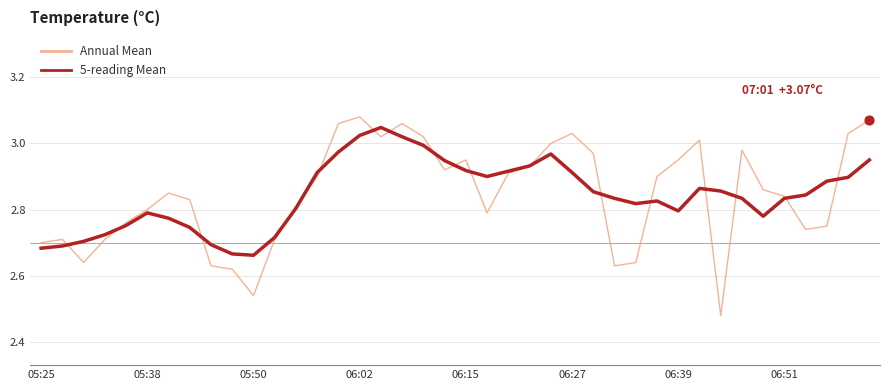

Which series has the largest total across all categories?

Annual Mean